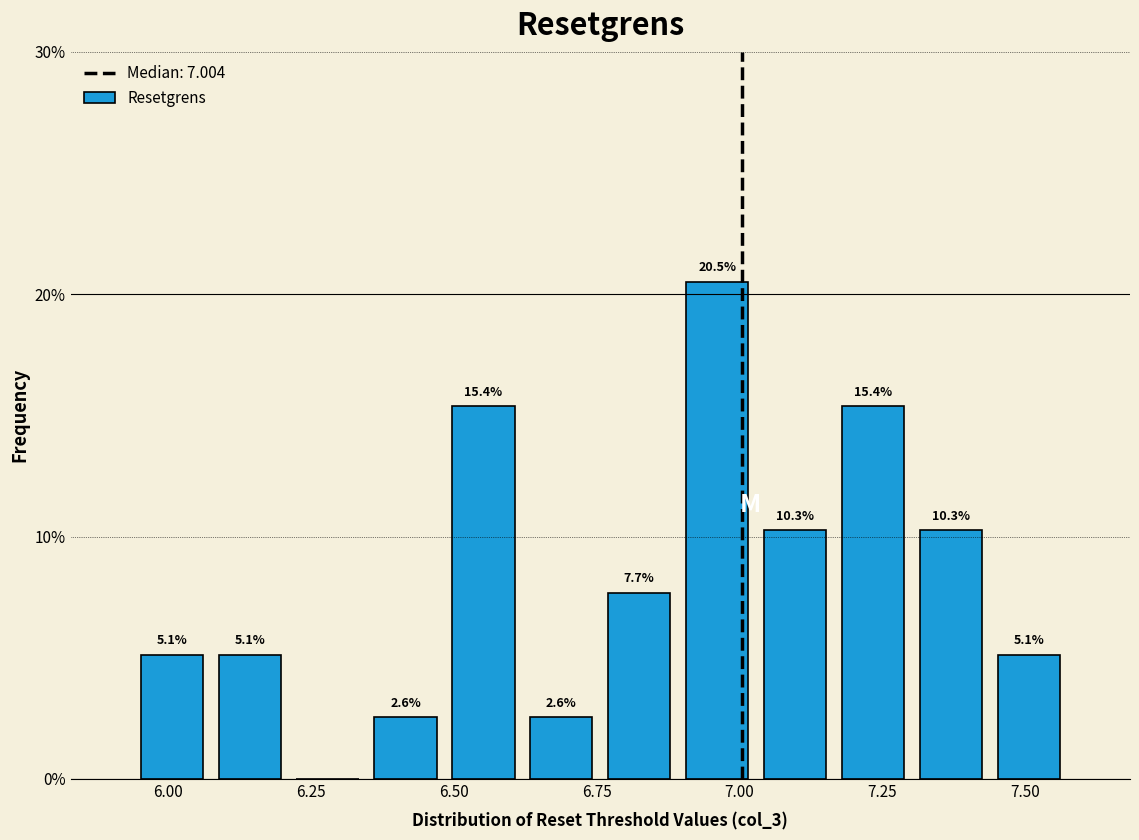

Read against the x-axis, roughly where is the centre of the tallest bar?

6.95